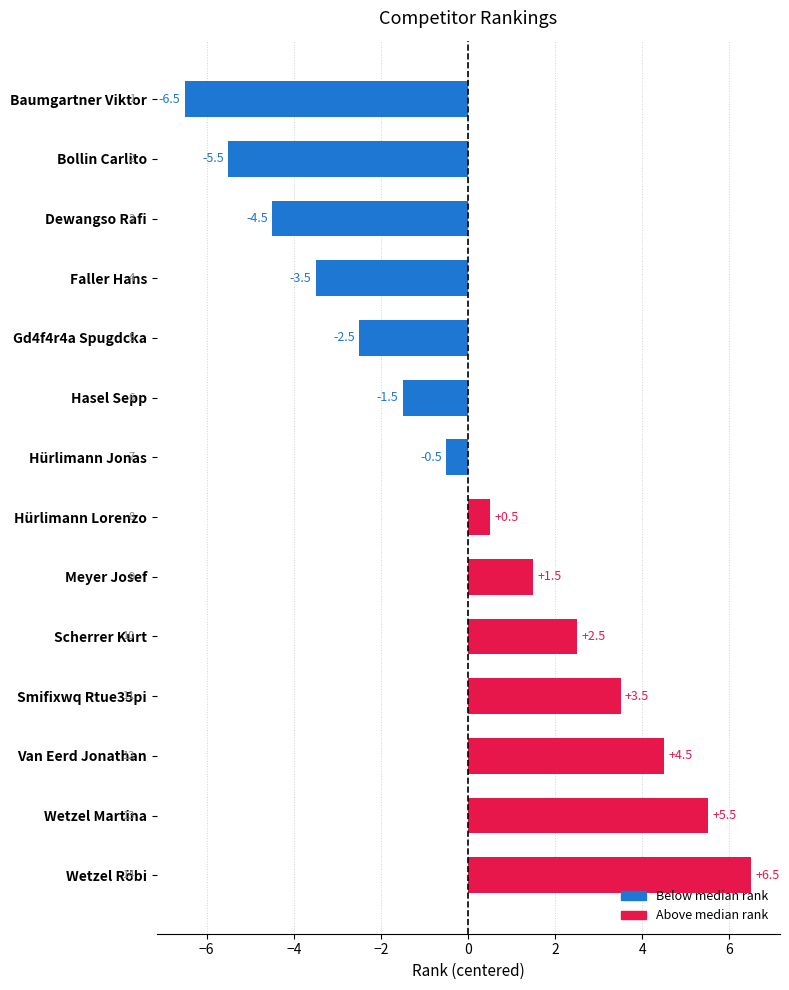

Which has a higher value, Hürlimann Jonas or Hasel Sepp?

Hürlimann Jonas